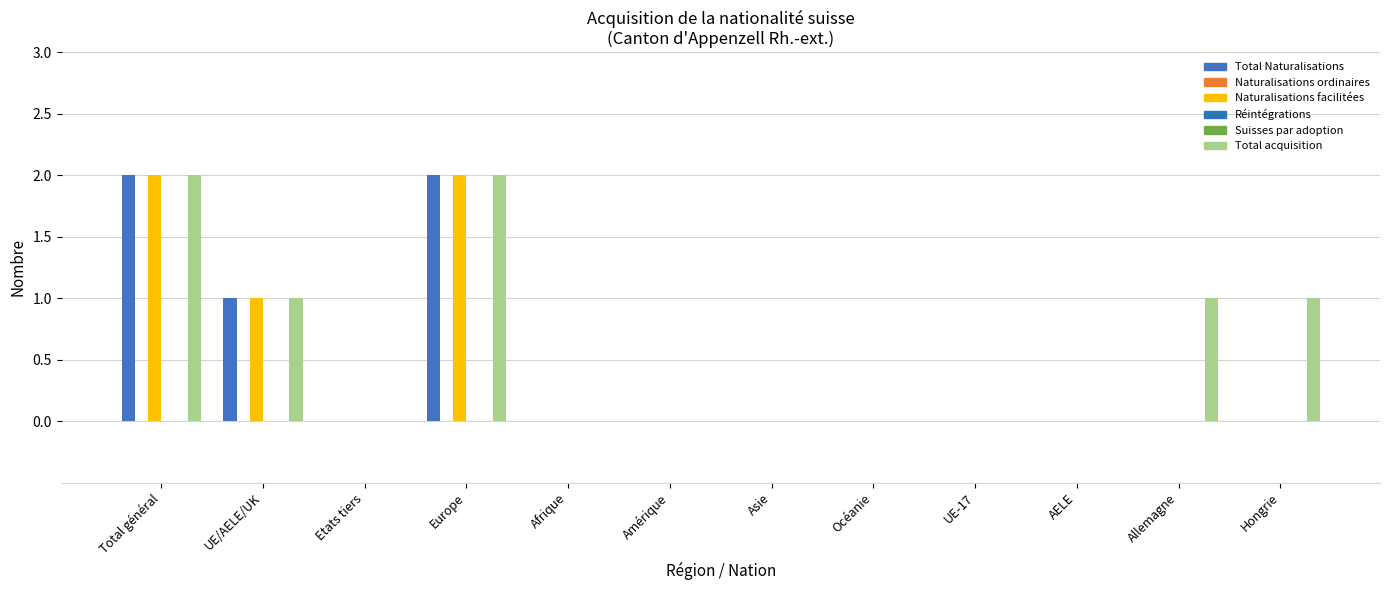

Reading right to left, what are all the values shown in this chart?

Total Naturalisations: 0	0	0	0	0	0	0	0	2	0	1	2
Naturalisations ordinaires: 0	0	0	0	0	0	0	0	0	0	0	0
Naturalisations facilitées: 0	0	0	0	0	0	0	0	2	0	1	2
Réintégrations: 0	0	0	0	0	0	0	0	0	0	0	0
Suisses par adoption: 0	0	0	0	0	0	0	0	0	0	0	0
Total acquisition: 1	1	0	0	0	0	0	0	2	0	1	2